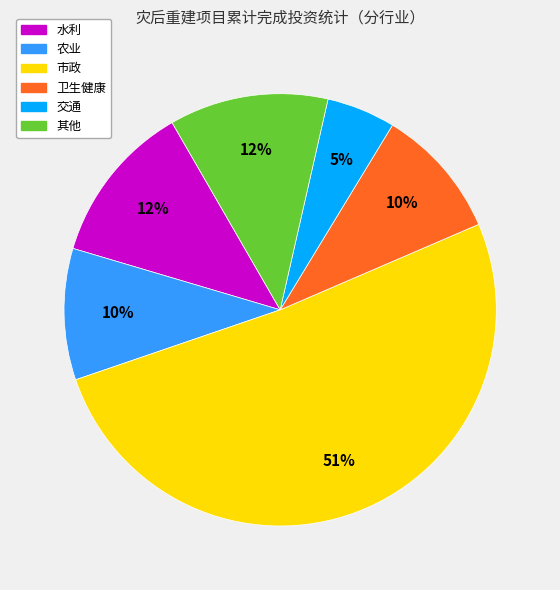

To the nearest percent, what is the difference between the largest and smallest slice percentages?

46%